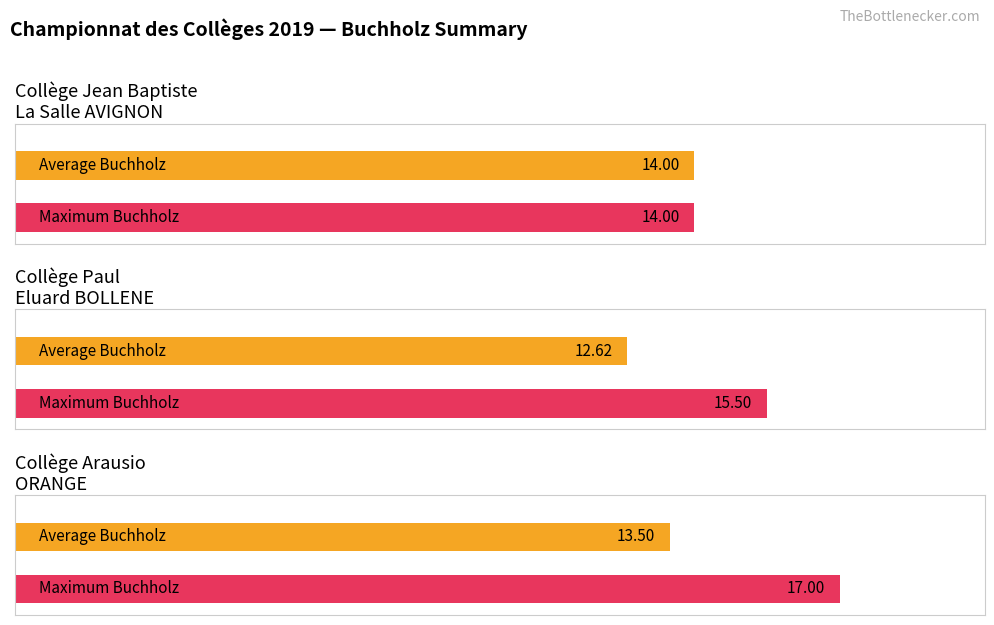

The value of Avg pts (Bu.) at Collège Paul Eluard BOLLENE is 12.6. True or false?

True